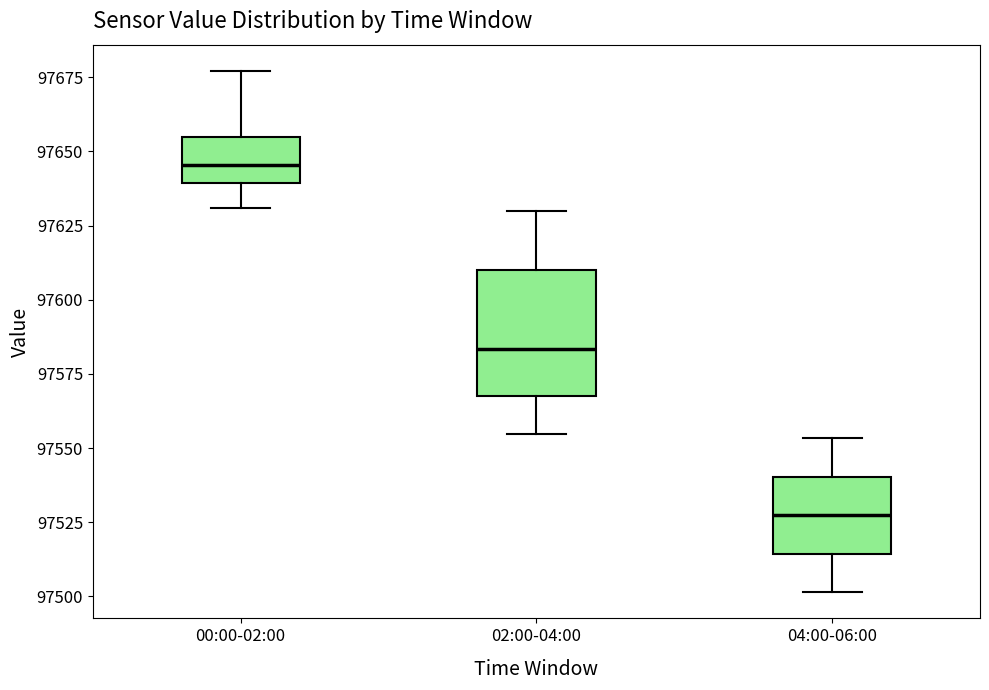

Where does the lower whisker of the box for 00:00-02:00 end on the y-axis? The values are not printed on the chart, so give them approximately, as read against the axis.

97630